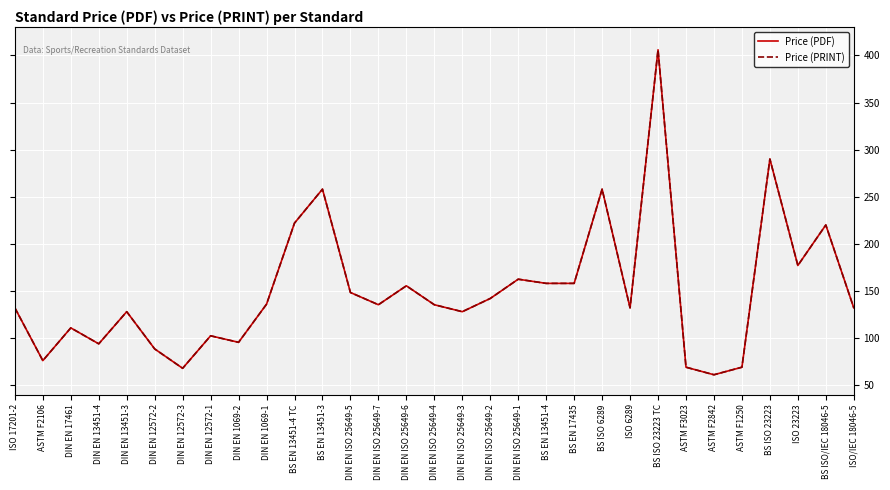

True or false: Price (PRINT) and Price (PDF) intersect in this chart.

False